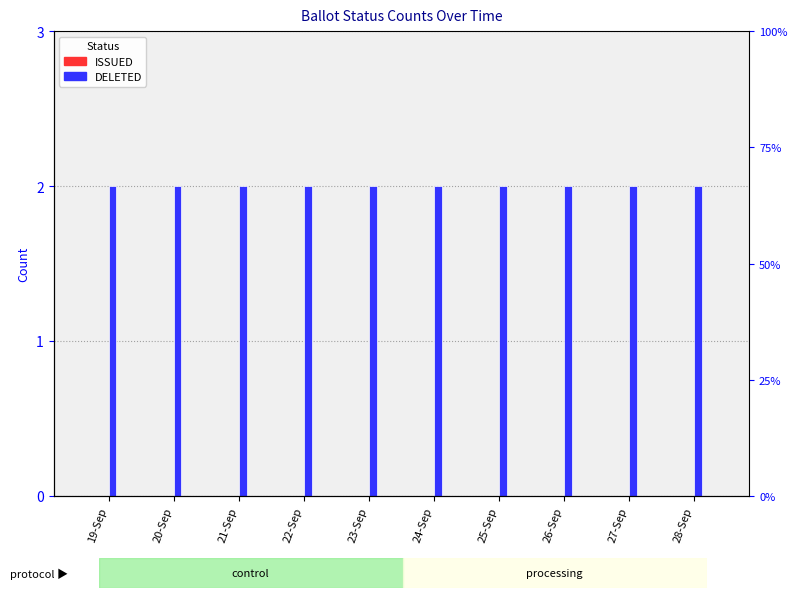

What position from the right is 21-Sep?

8